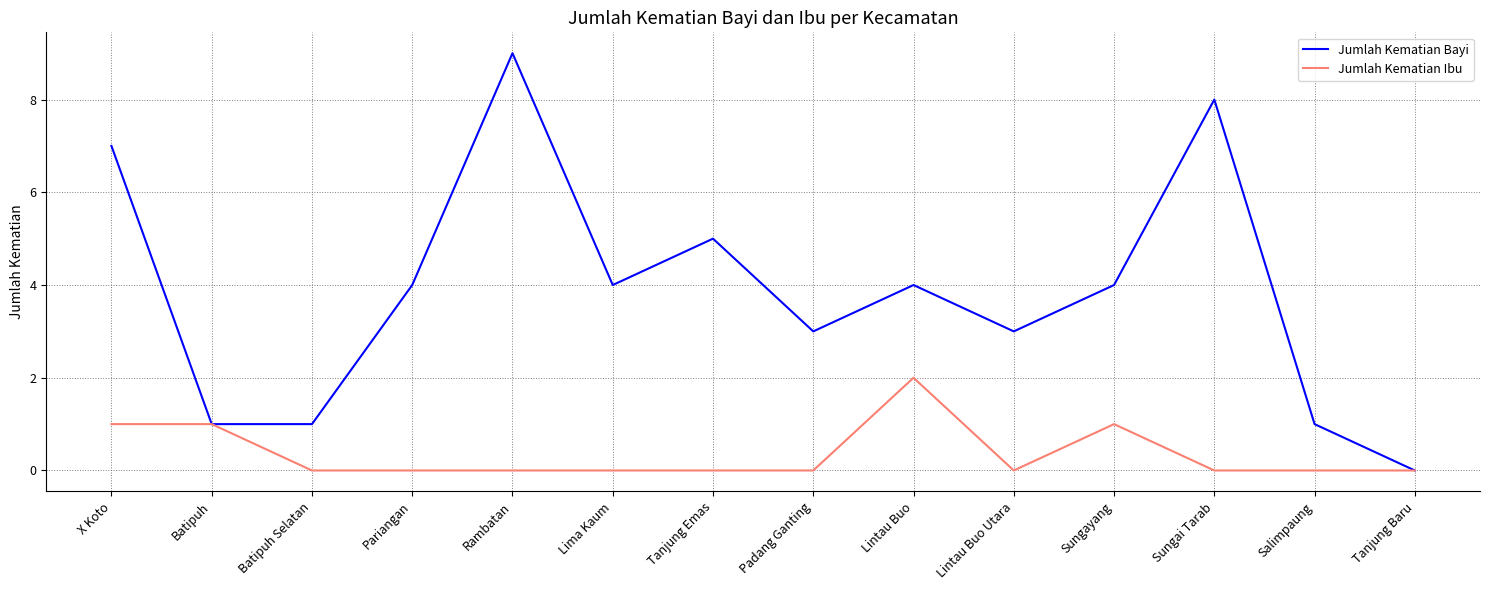

What is the greatest value displayed?

9